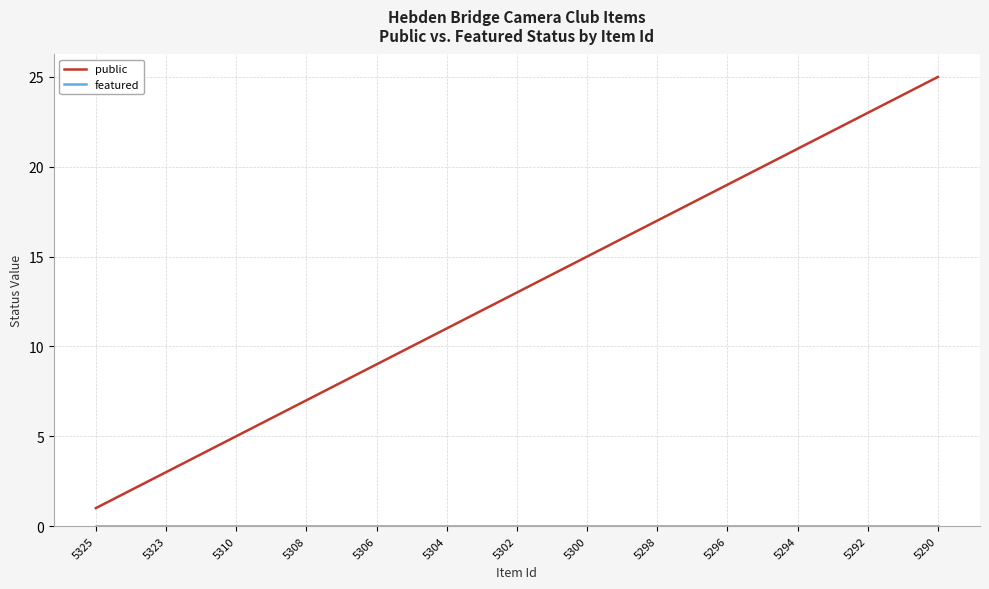

What is the maximum value for public?

25